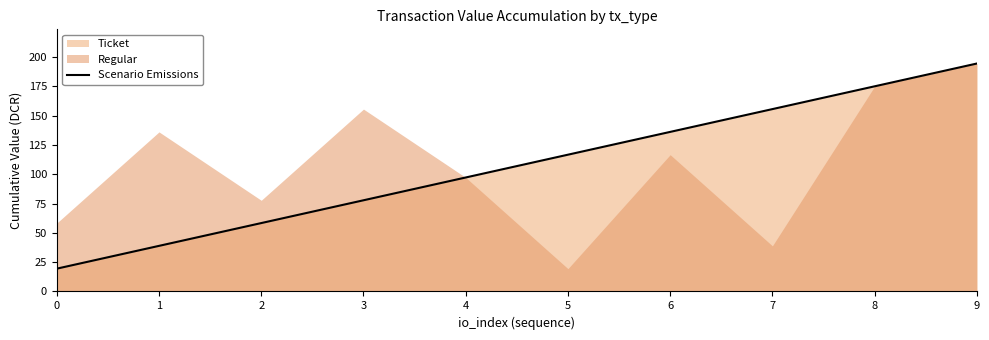

The chart shows a value of 55.7 at 8. True or false?

False